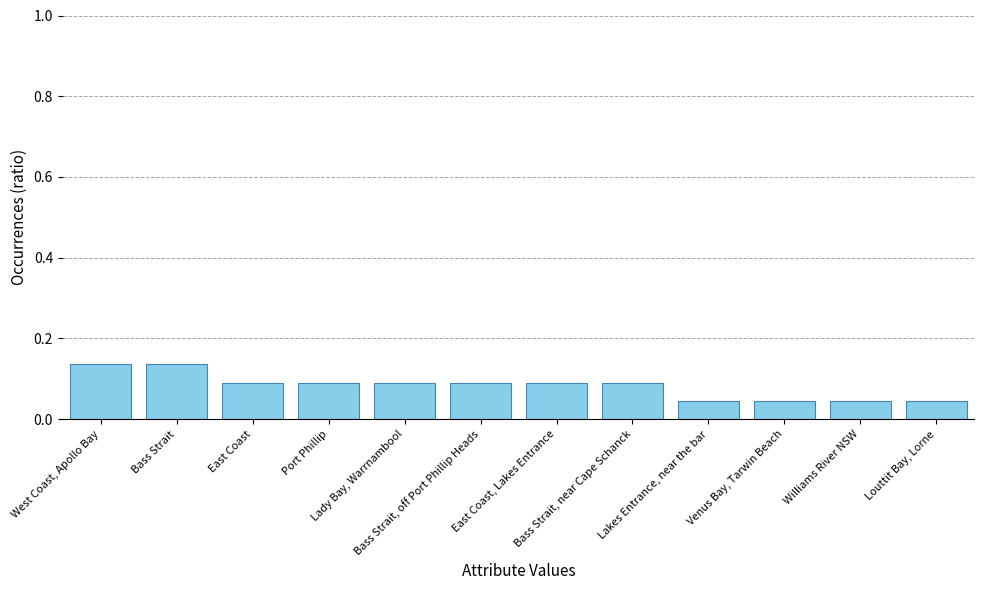

Does the chart contain any negative values?

No